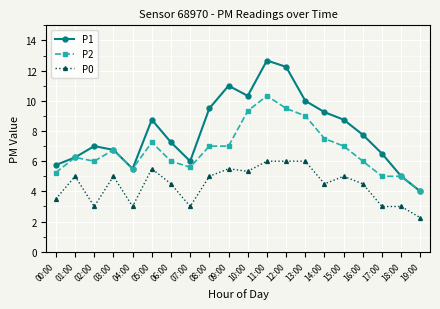

Does the chart display data point markers on the line(s)?

Yes